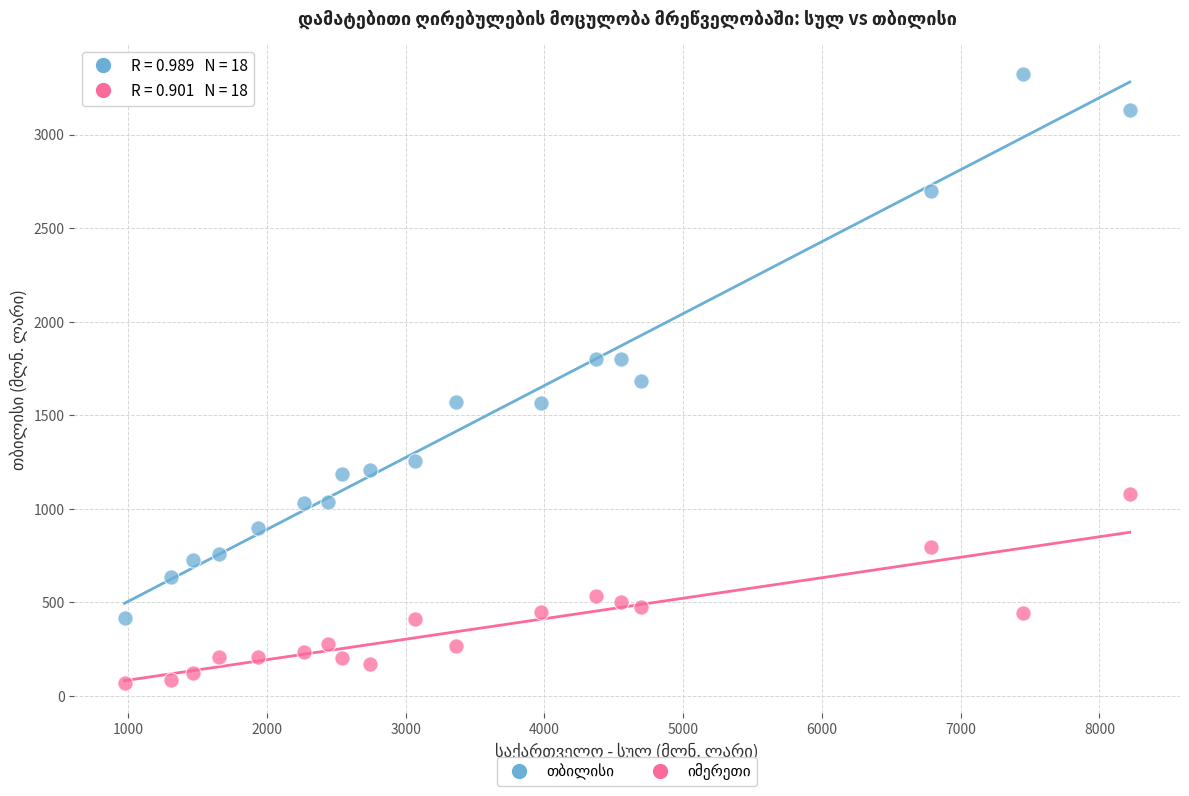

Across all data points, what is the range of X values (max minus min)?

7244.9